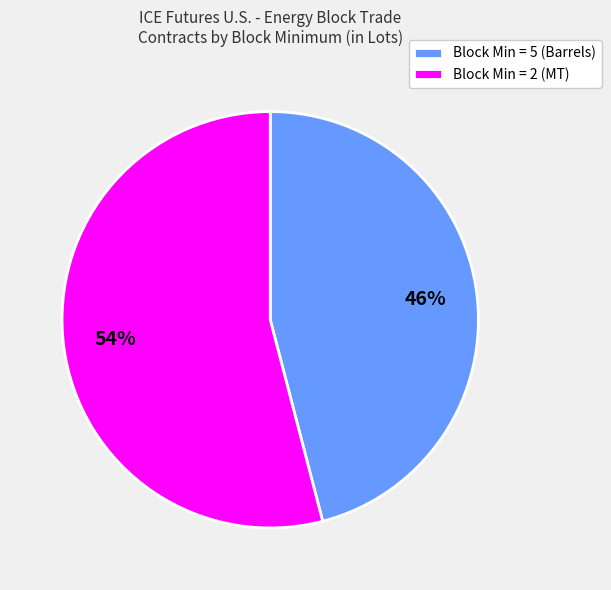

To the nearest percent, what percentage of the pie is Block Min = 5 (Barrels)?

46%